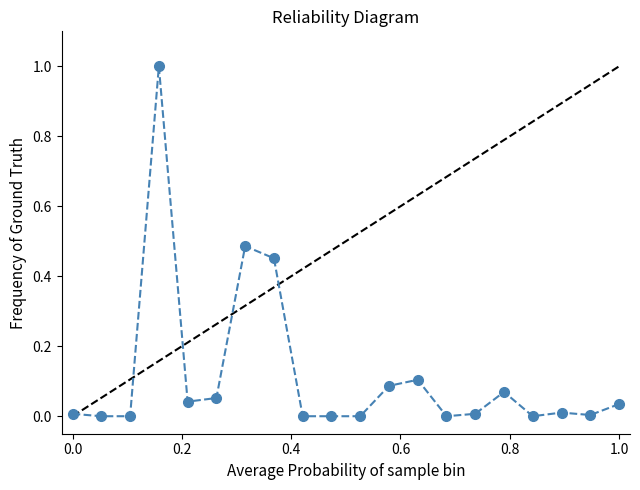

What is the sum of all values?

2.4